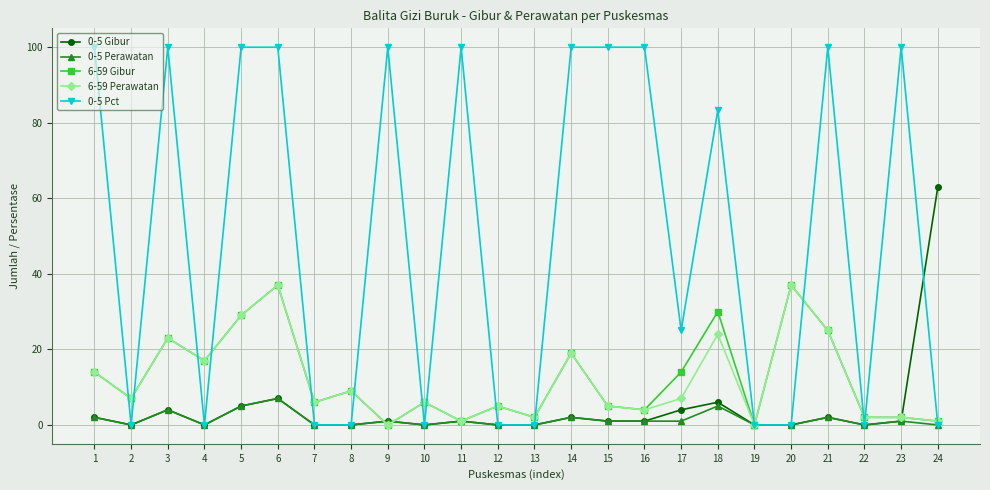

What is the sum of the 0-5 Pct values at 3 and 23?

200.0